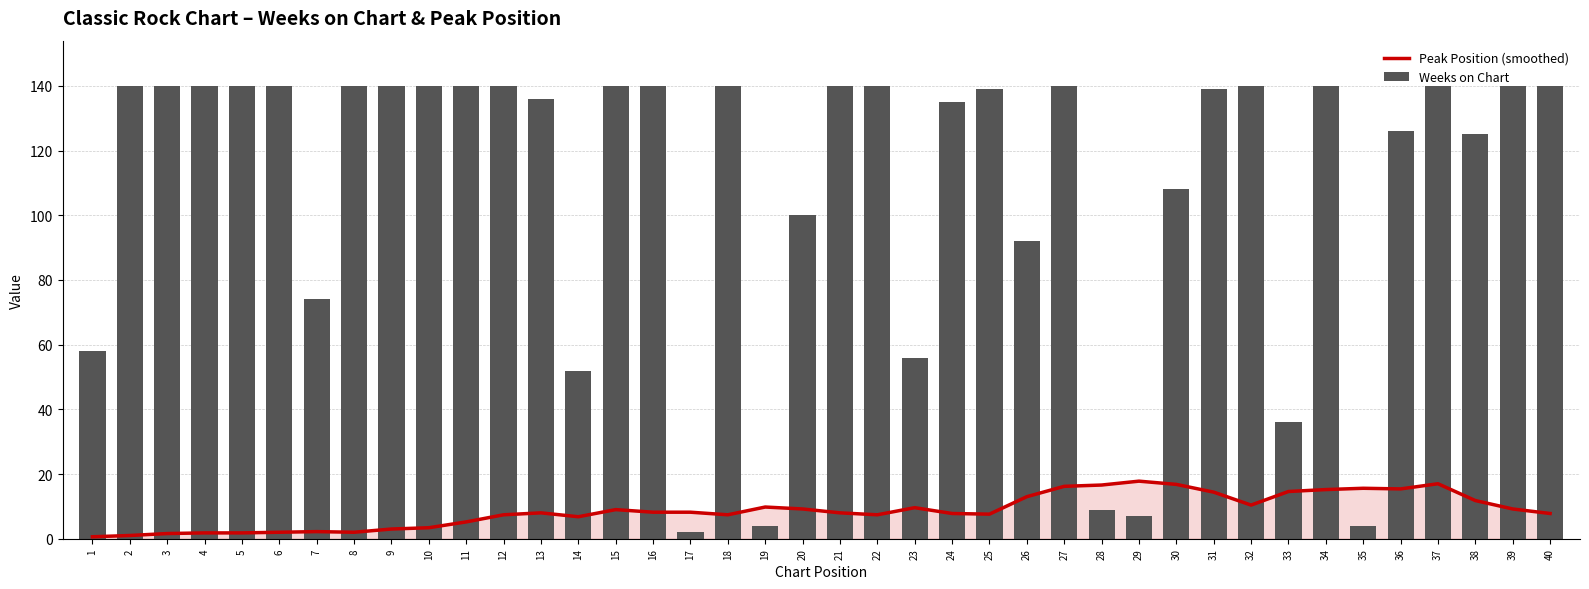

What are all the series names shown in the legend?

Peak Position (smoothed), Weeks on Chart